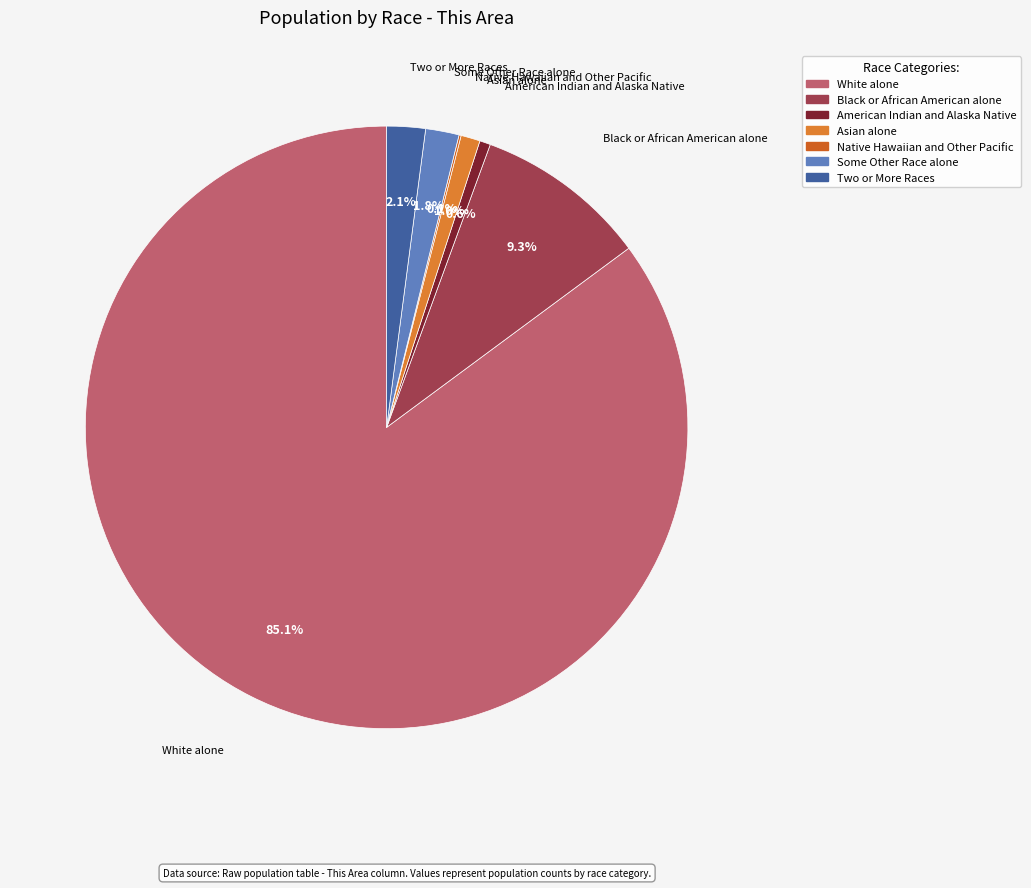

Does White alone account for over 50% of the chart?

Yes